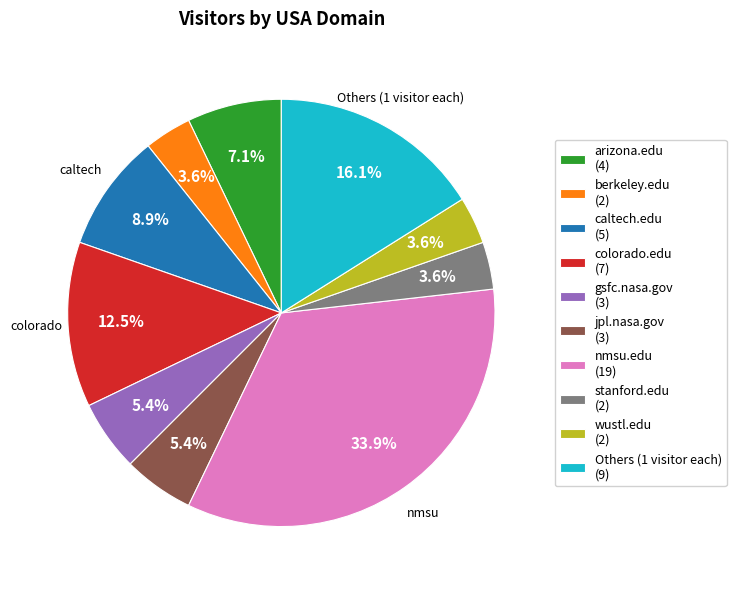

What is the largest slice in the pie chart?

nmsu.edu (19)